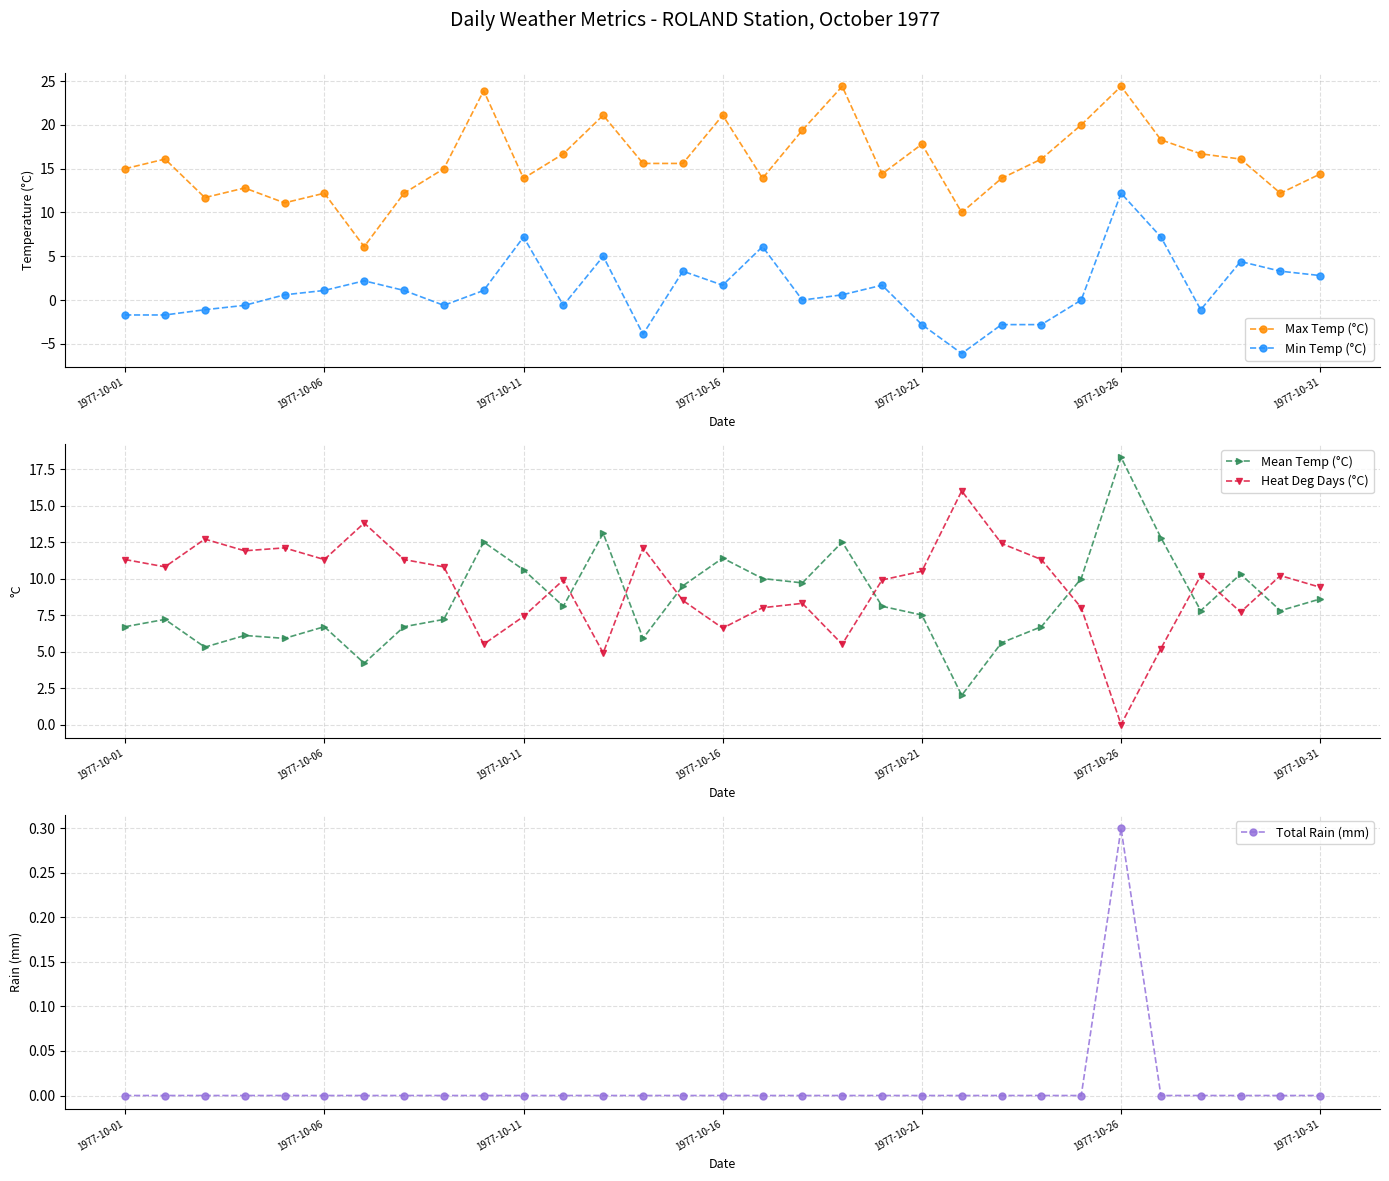

Which label corresponds to the largest value in the chart?

18